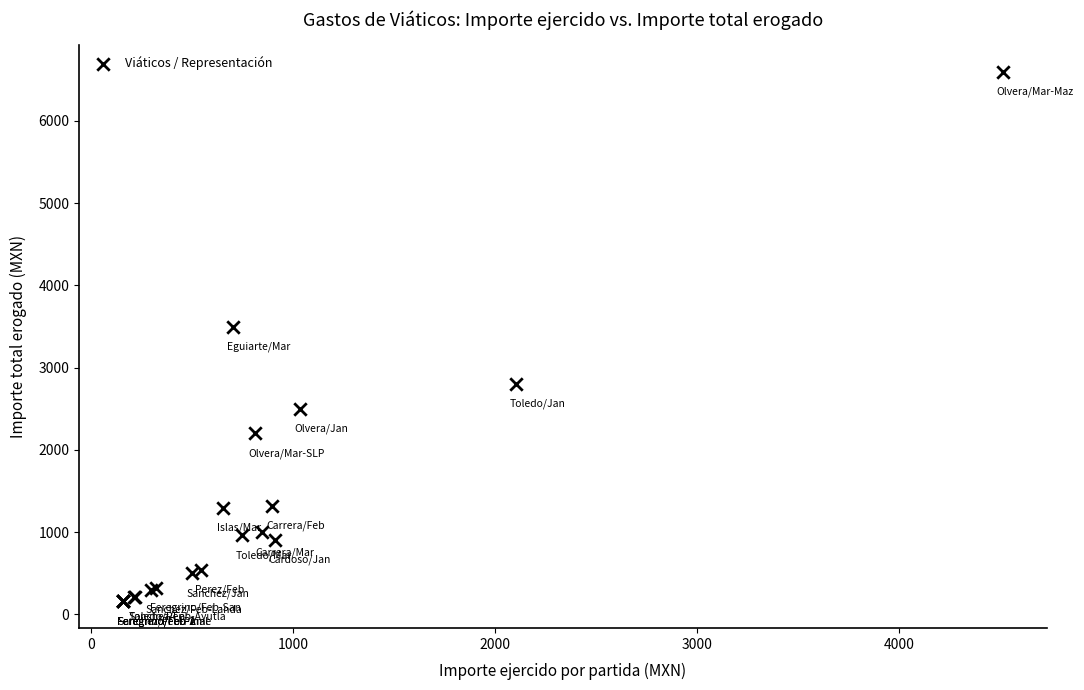

What Y value in the scatter plot is closest to 3379?

3500.0